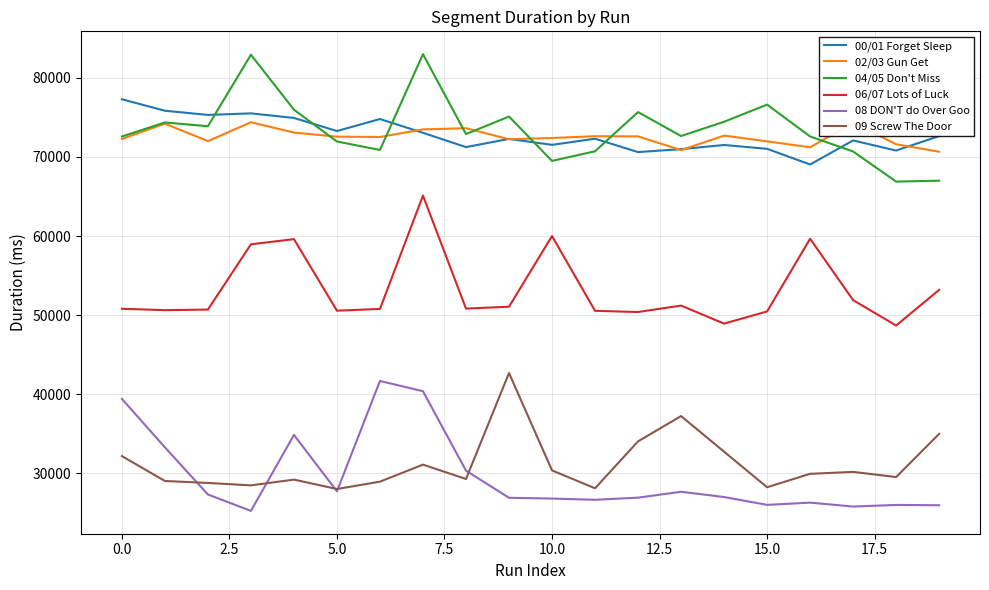

True or false: 06/07 Lots of Luck and 09 Screw The Door intersect in this chart.

False